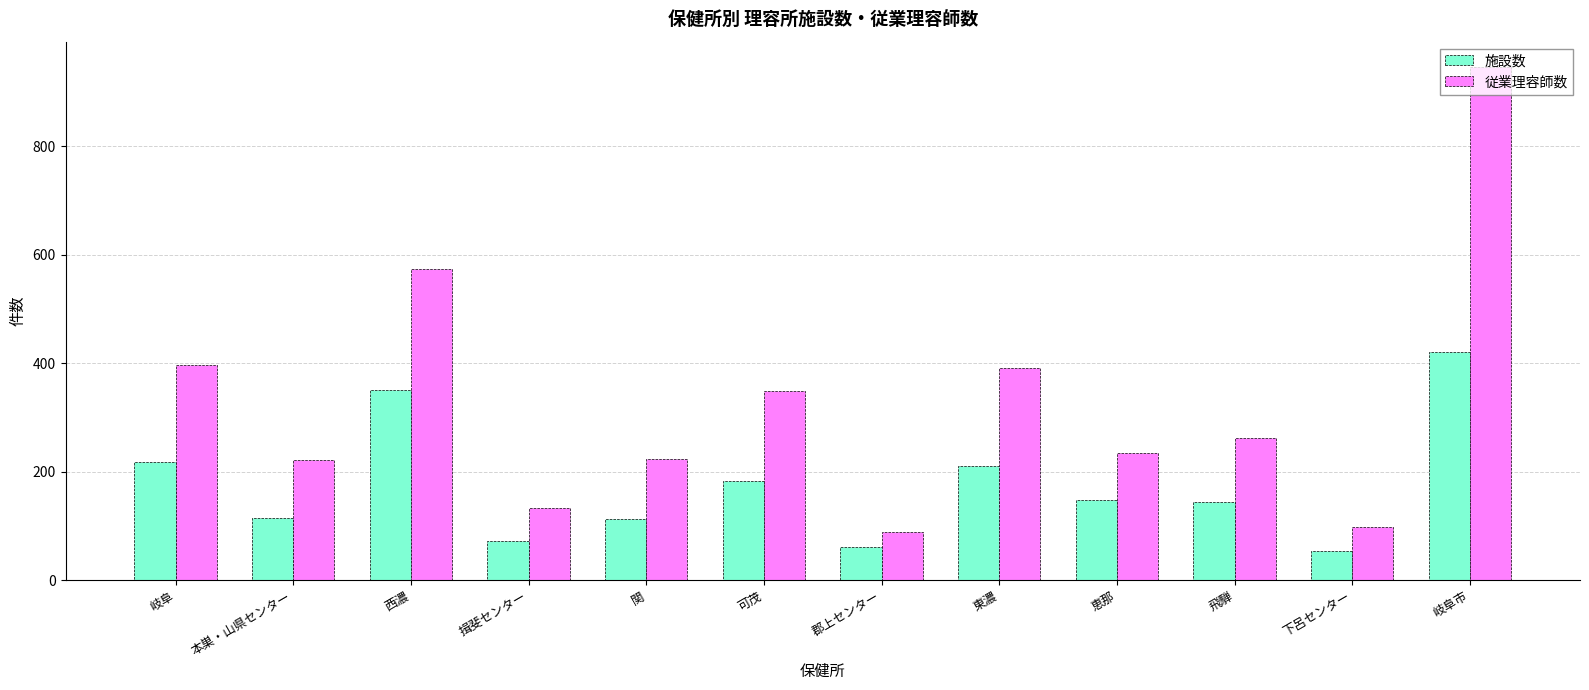

How many groups of bars are there?

12